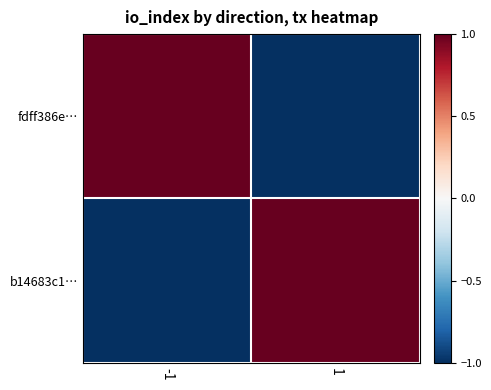

Which series has the largest total across all categories?

fdff386e…